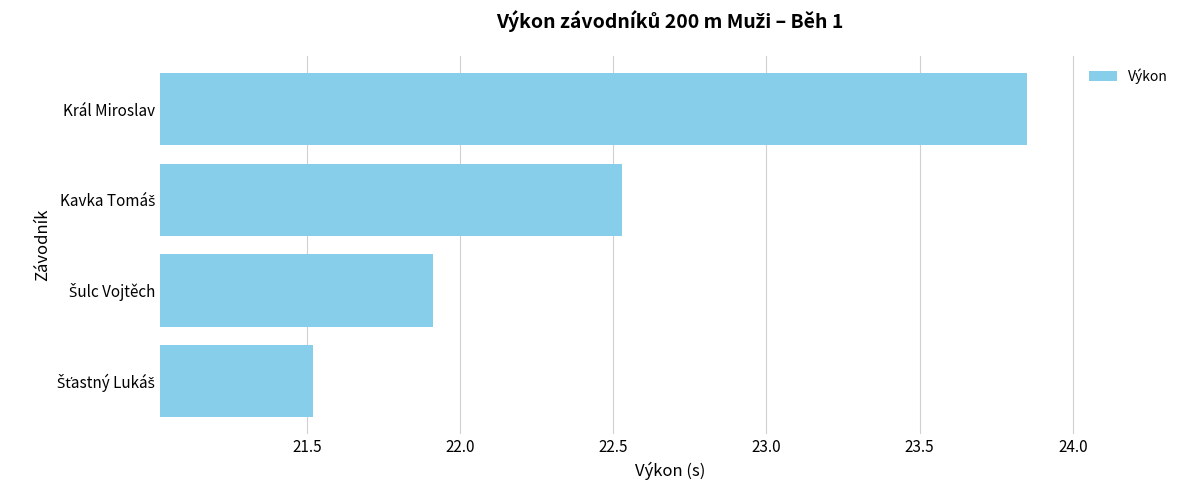

How many values are between 21 and 23?

3